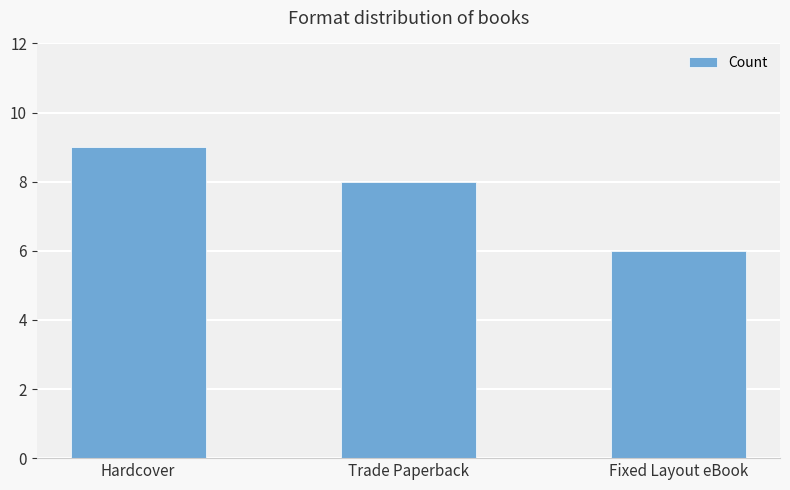

What is the label of the 3rd bar from the left?

Fixed Layout eBook